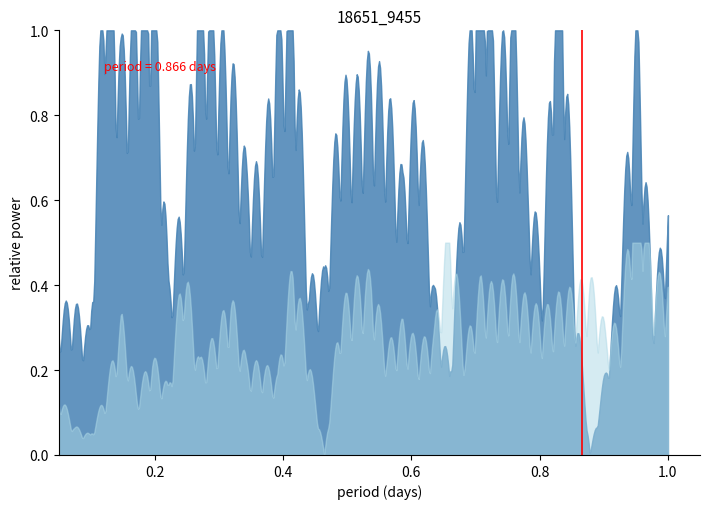

Does the chart have visible grid lines?

No